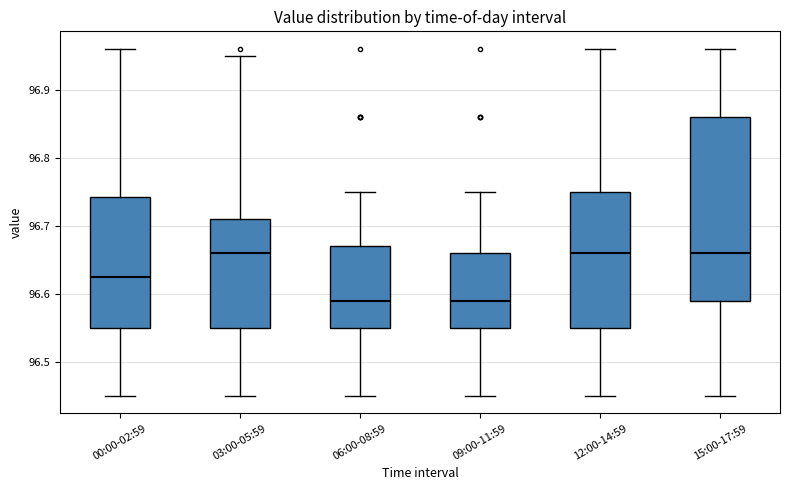

Which box is the tallest, from its lower edge to its upper edge?

15:00-17:59